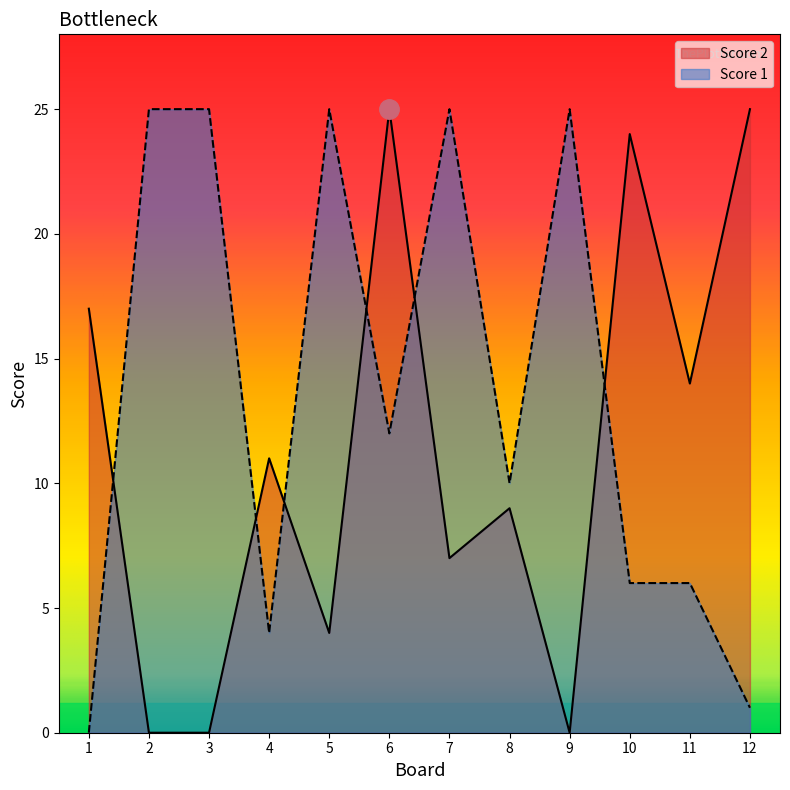

What are all the series names shown in the legend?

Score 2, Score 1